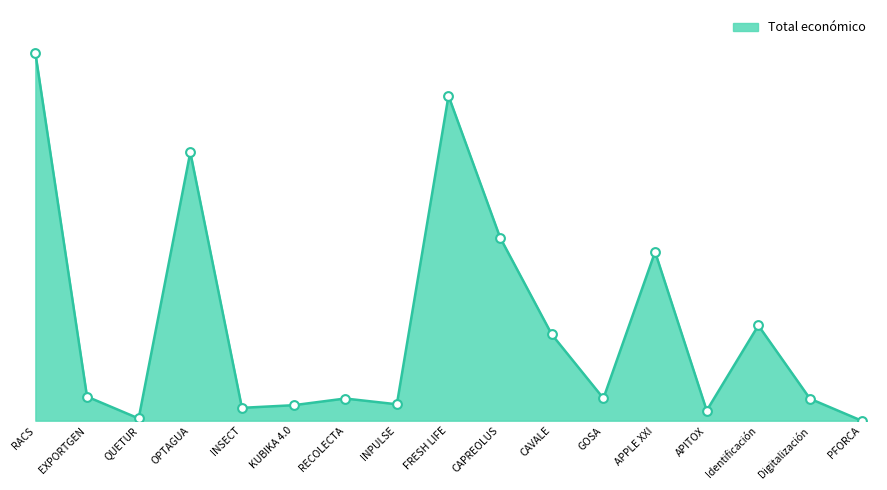

Approximately how many times larger is the value at QUETUR compared to GOSA?

0.1